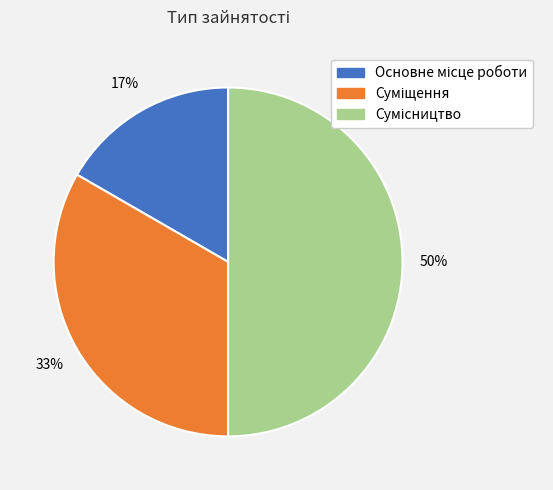

To the nearest percent, what is the average slice percentage?

33%